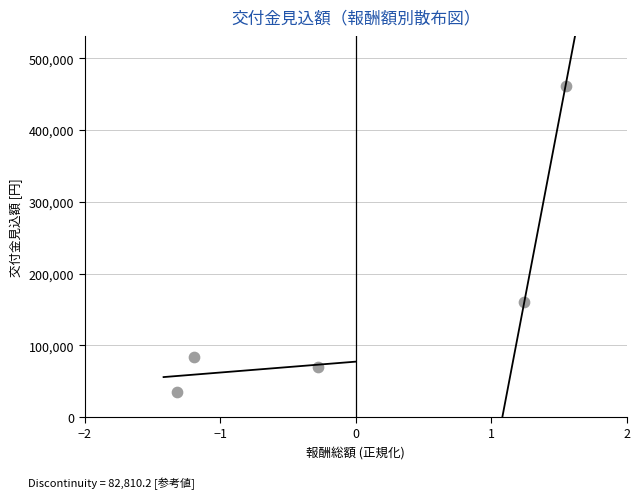

What Y value in the scatter plot is closest to 248600?

160000